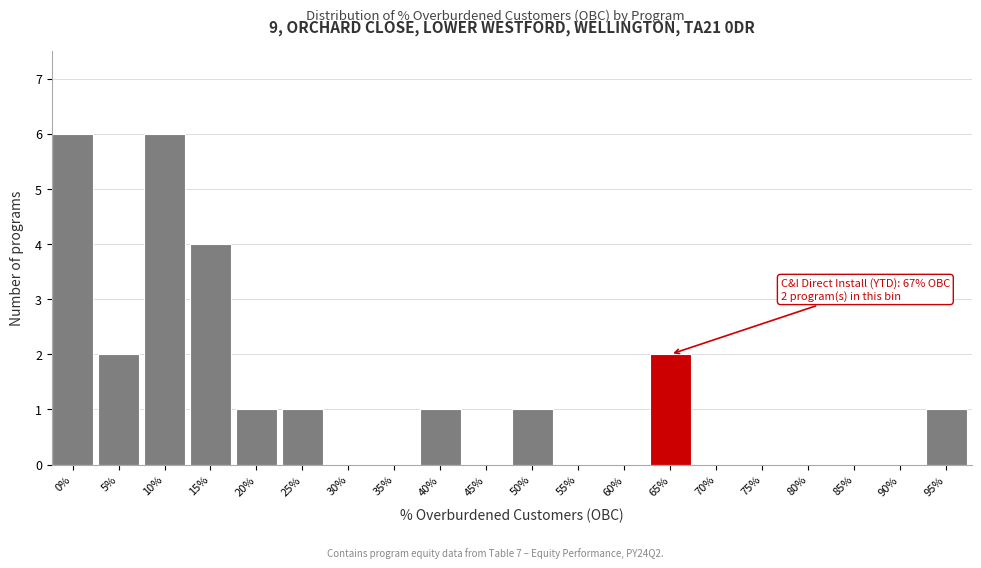

Reading right to left, transcribe all the data shown in this chart.

95%=1	90%=0	85%=0	80%=0	75%=0	70%=0	65%=2	60%=0	55%=0	50%=1	45%=0	40%=1	35%=0	30%=0	25%=1	20%=1	15%=4	10%=6	5%=2	0%=6